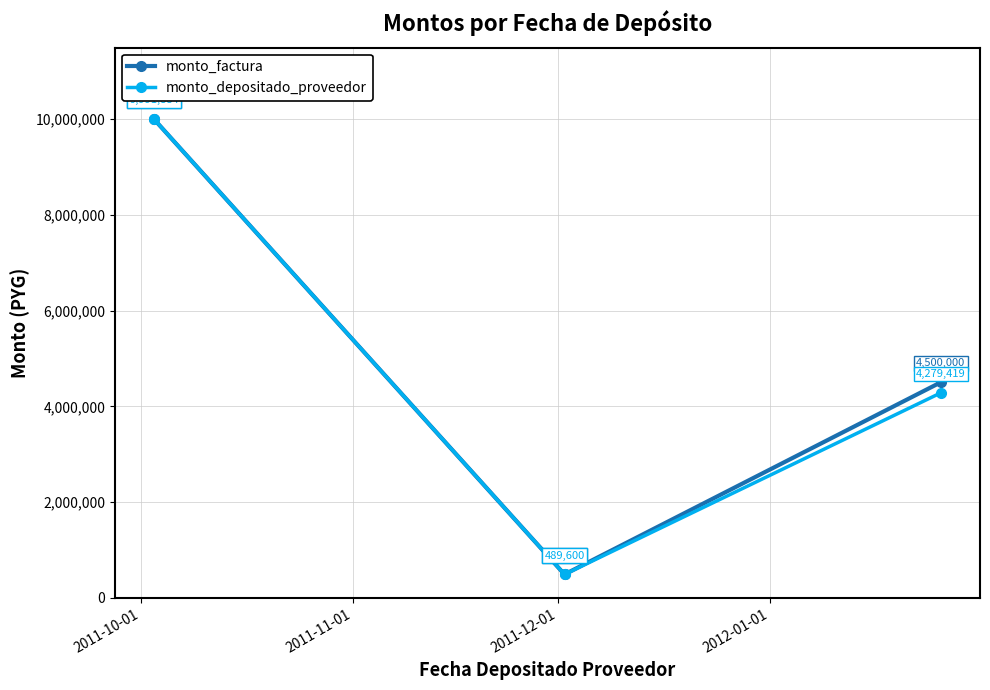

What are all the series names shown in the legend?

monto_factura, monto_depositado_proveedor